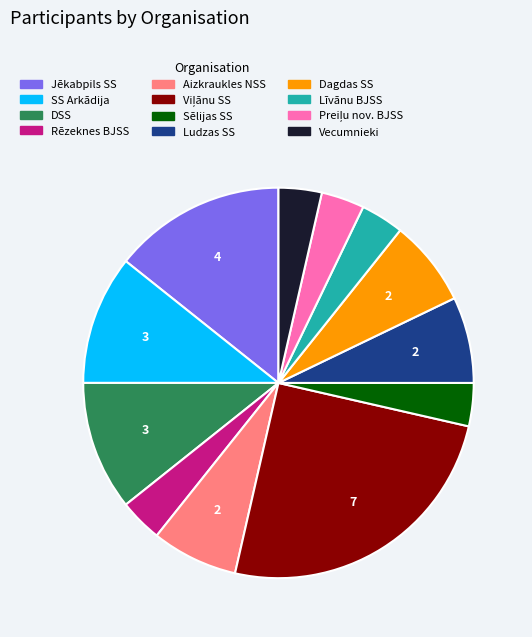

Is the sum of Dagdas SS and Rēzeknes BJSS greater than half?

No